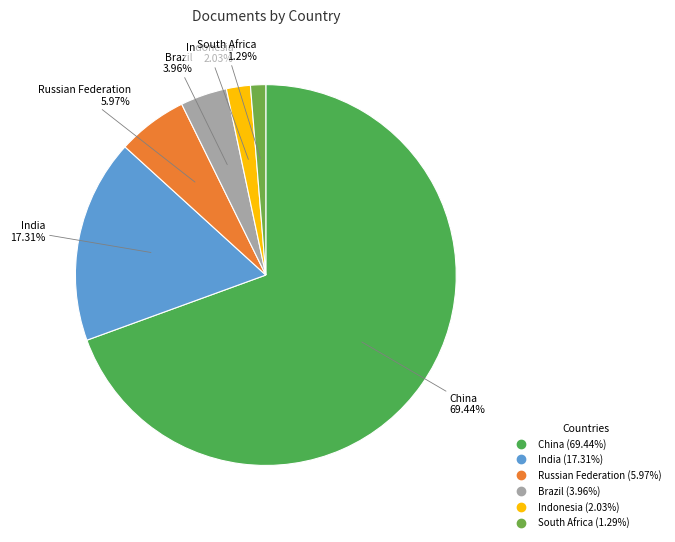

What percentage is the China slice, to the nearest percent?

69%